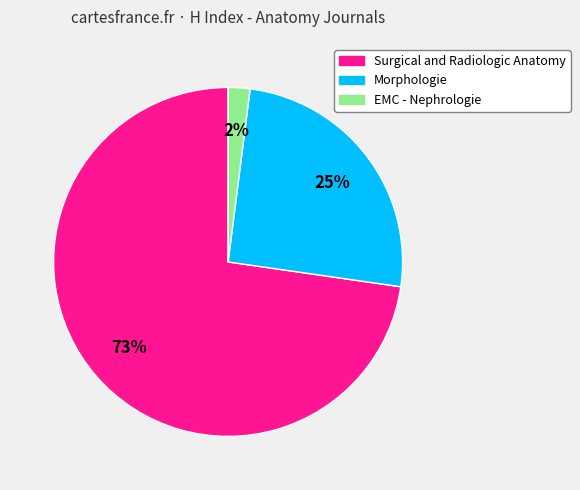

What is the smallest slice in the pie chart?

EMC - Nephrologie